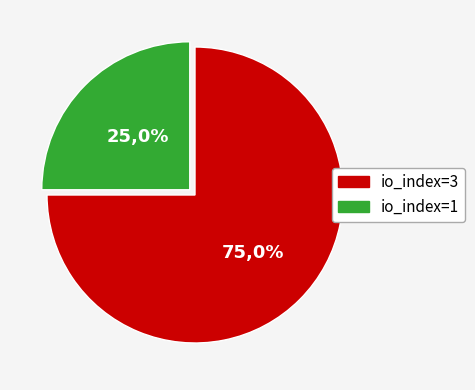

The io_index=3 slice represents 75% of the pie. True or false?

True